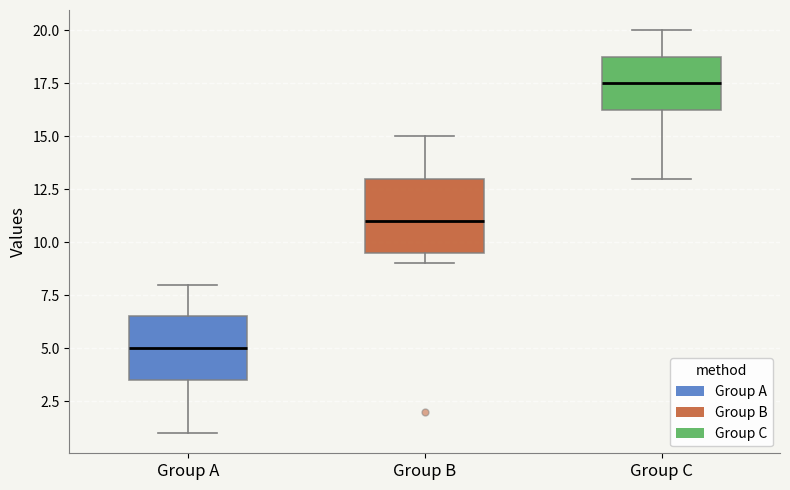

Which box's median line is the highest?

Group C